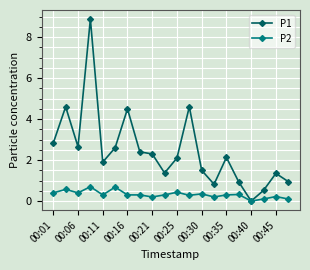

Which series has the largest total across all categories?

P1